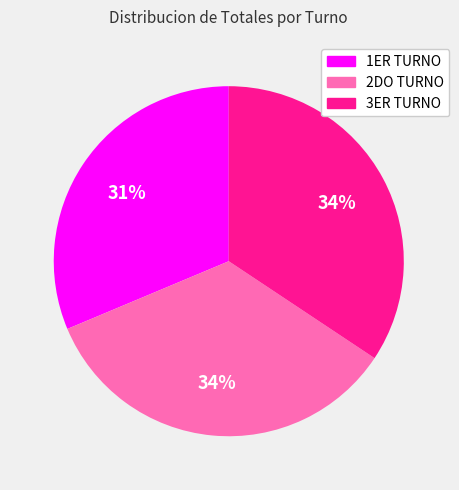

Do 2DO TURNO and 1ER TURNO together represent more than half of the pie?

Yes